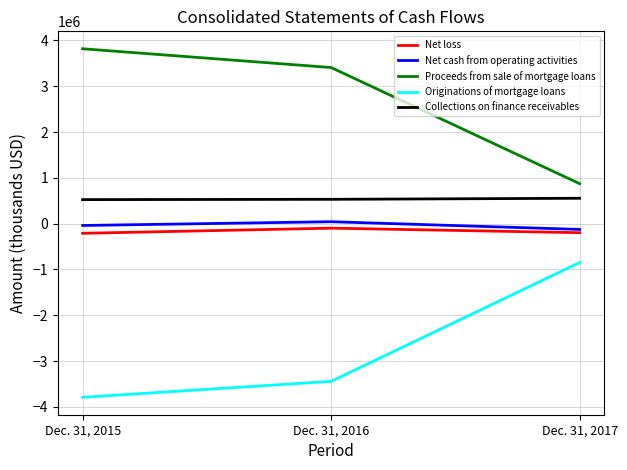

How many values in Net cash from operating activities are below zero?

2